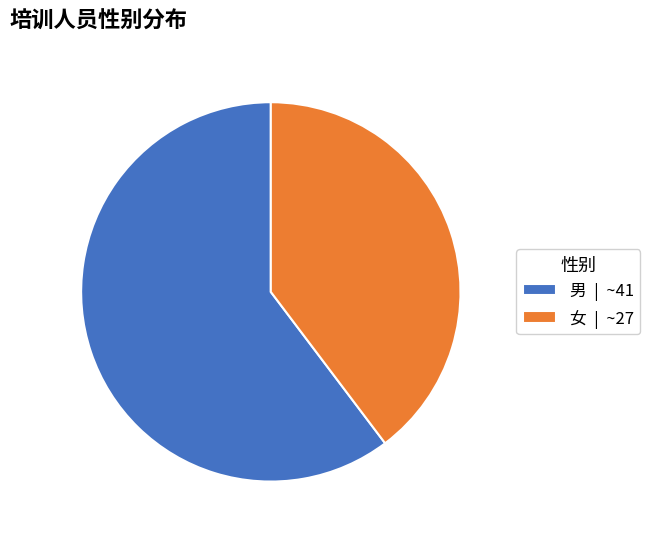

Count the number of slices in the pie.

2